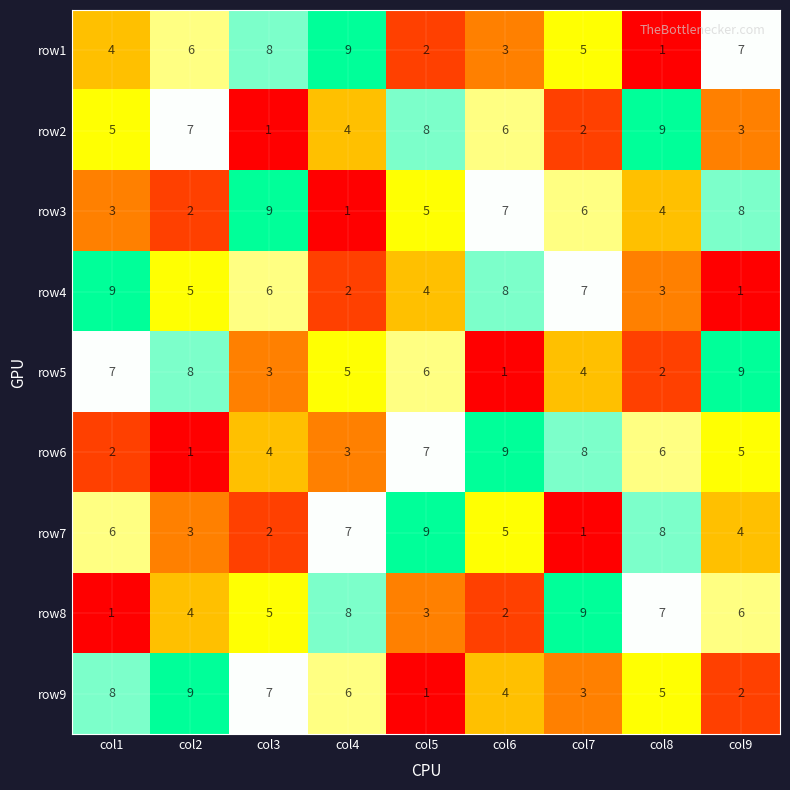

What is the maximum value shown in the chart?

9